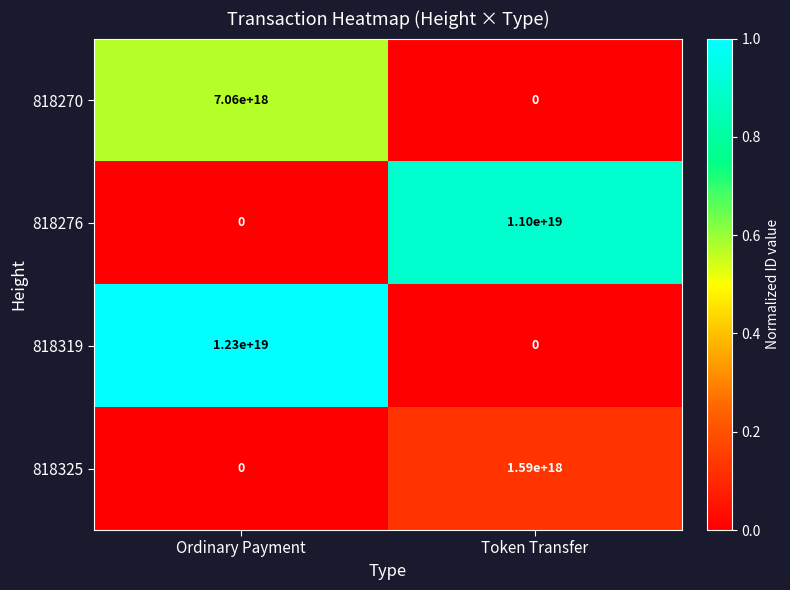

At which label is 818325 closest to 795000000000000000?

Ordinary Payment